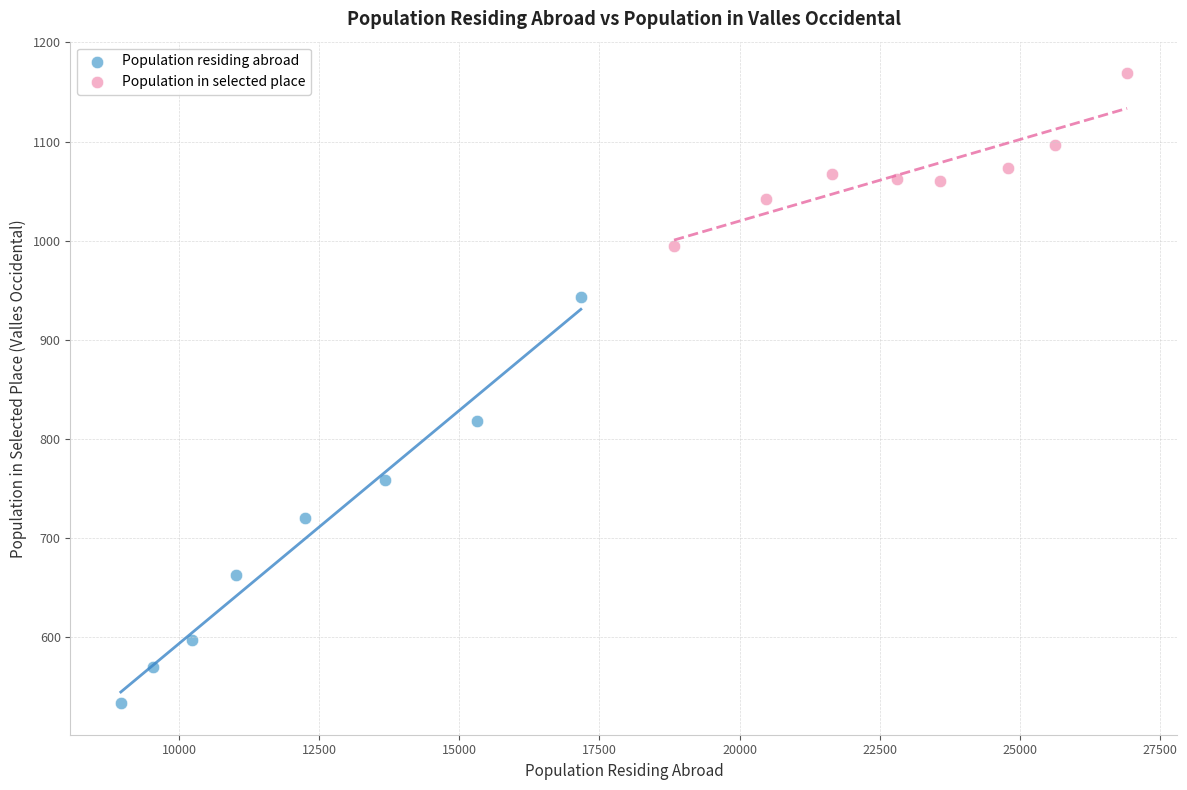

Which series contains the lowest Y value?

Population residing abroad